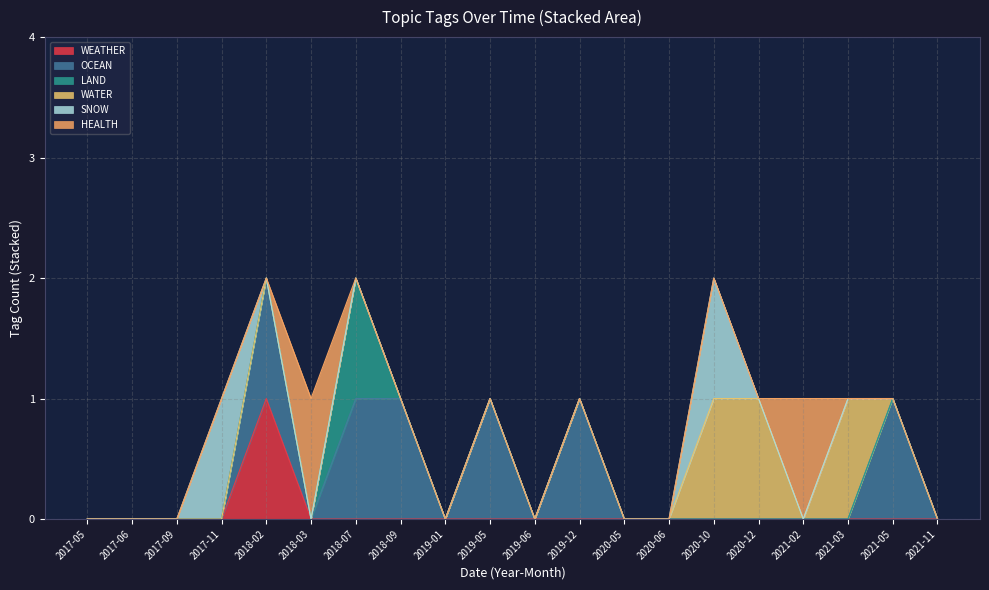

True or false: HEALTH has a value of 0 at 2020-06.

True